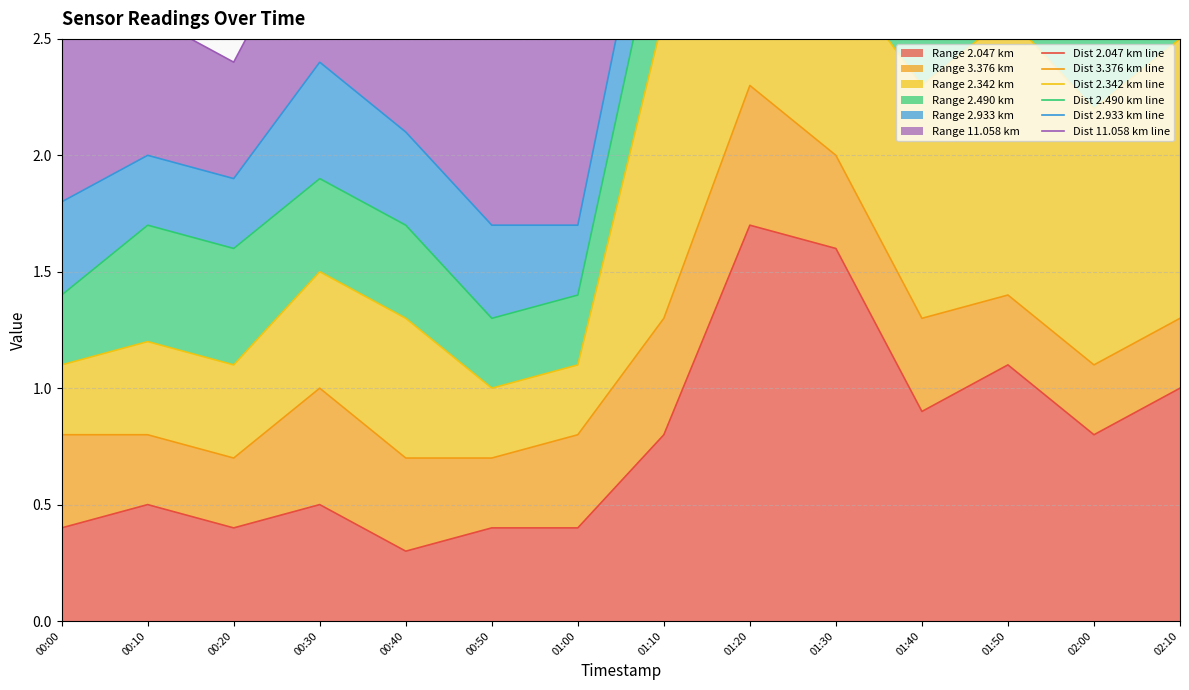

How many lines are shown in the chart?

6